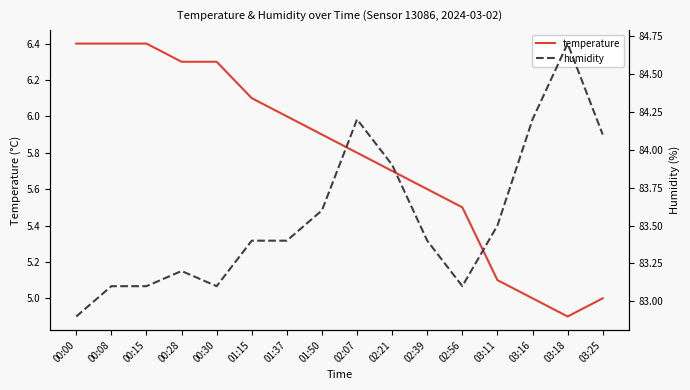

At which label does humidity reach its minimum?

00:00